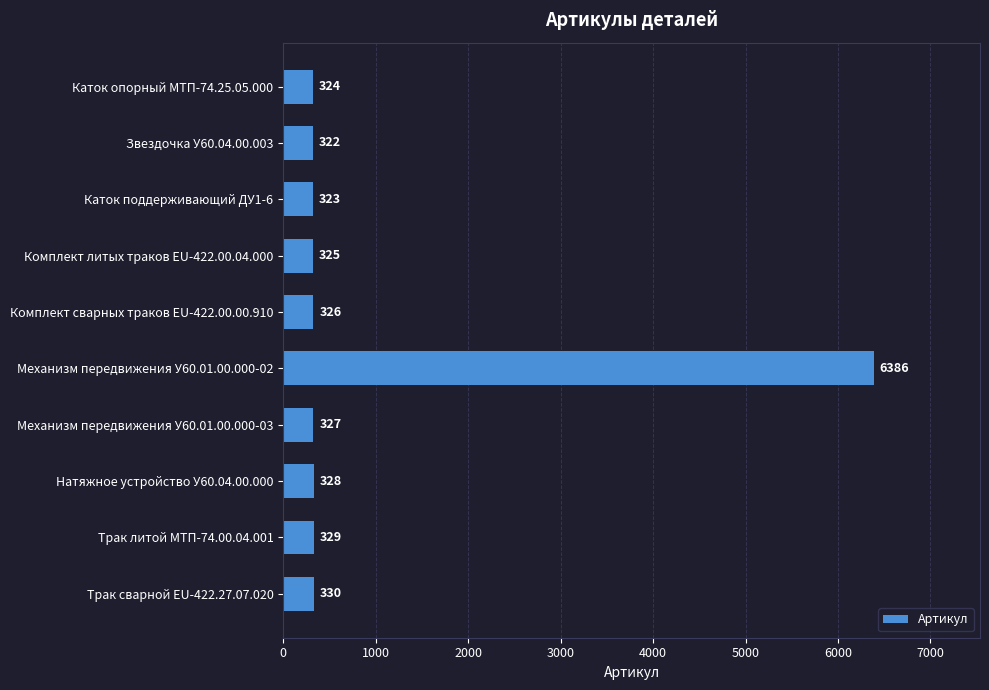

Between Натяжное устройство У60.04.00.000 and Каток опорный МТП-74.25.05.000, which is larger?

Натяжное устройство У60.04.00.000